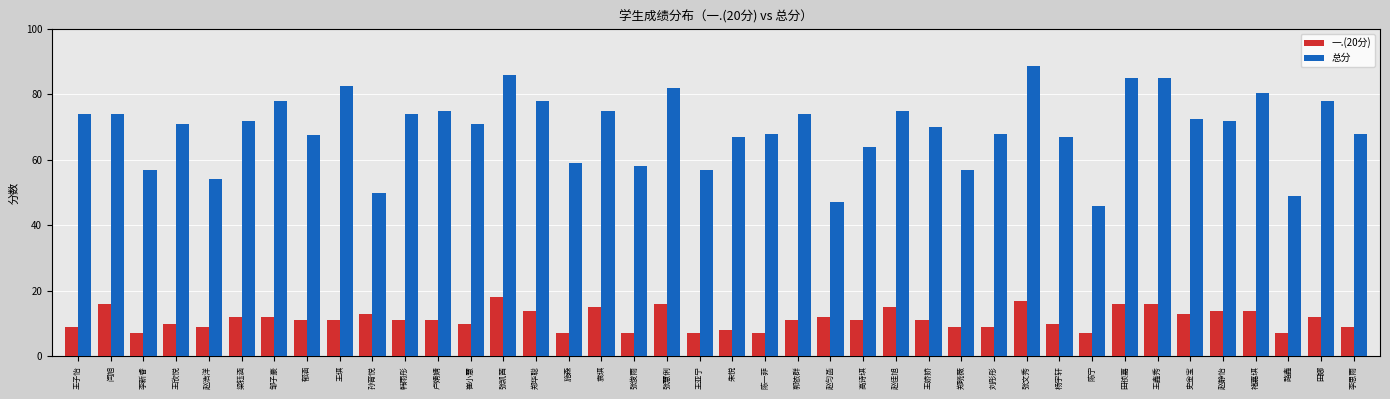

Which series has the largest range (max minus min)?

总分